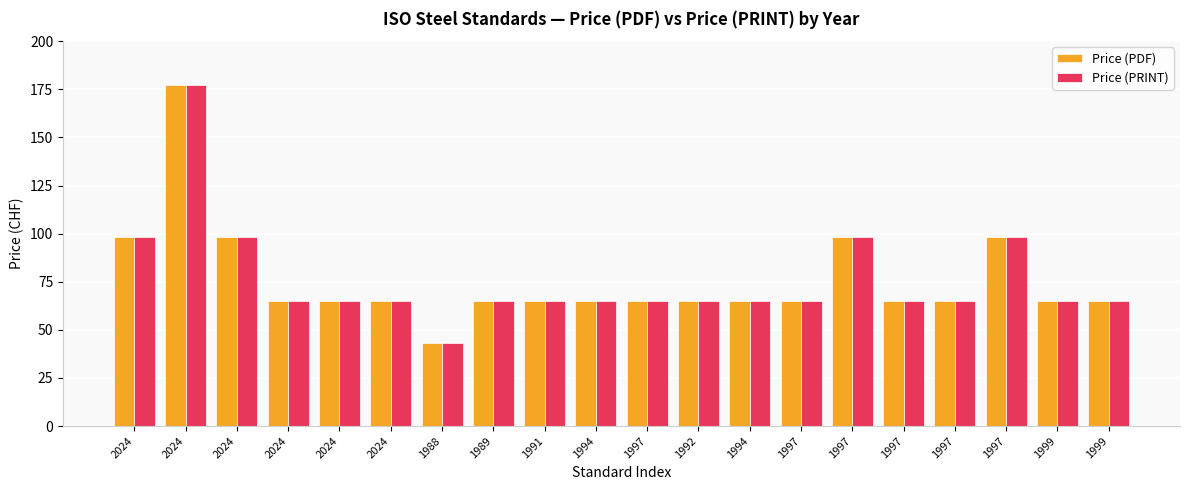

Which series has the largest total across all categories?

Price (PDF)